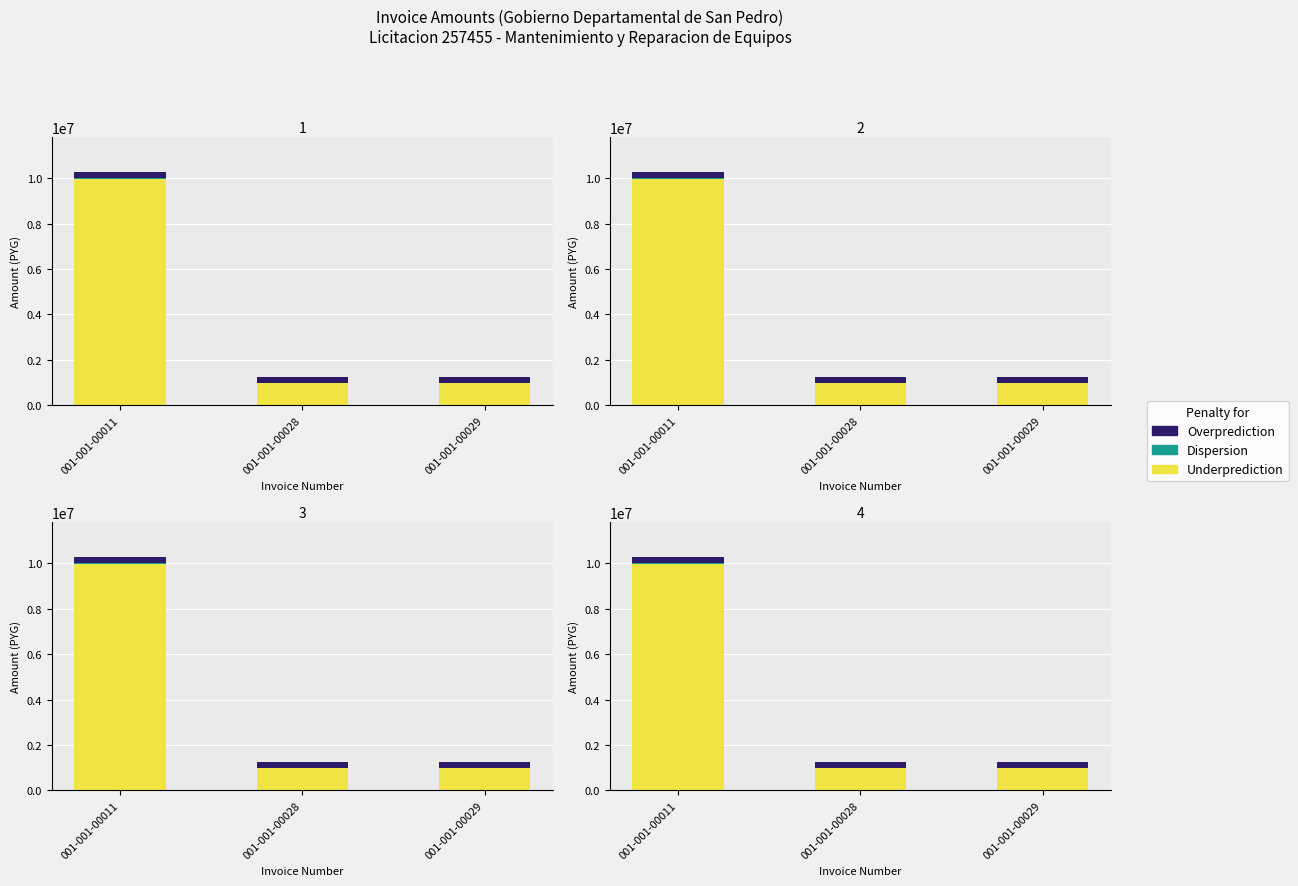

True or false: Dispersion has a value of 6351 at 001-001-00028.

False